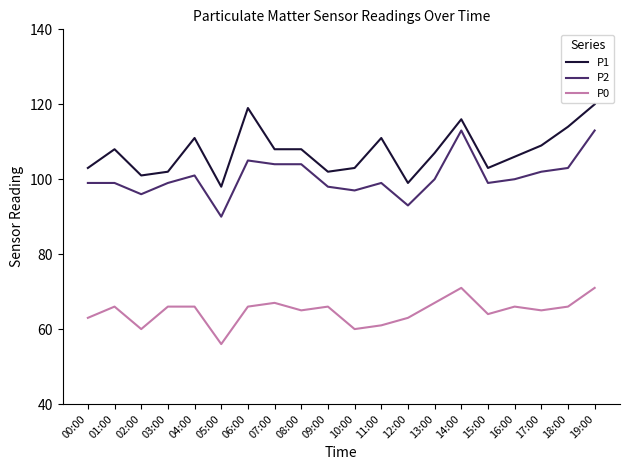

What are all the series names shown in the legend?

P1, P2, P0